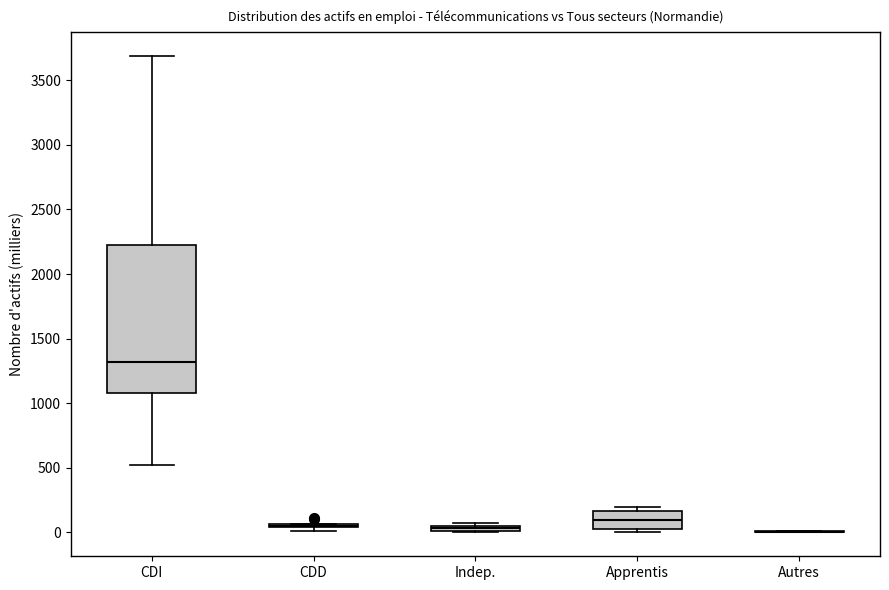

Which box is the tallest, from its lower edge to its upper edge?

CDI